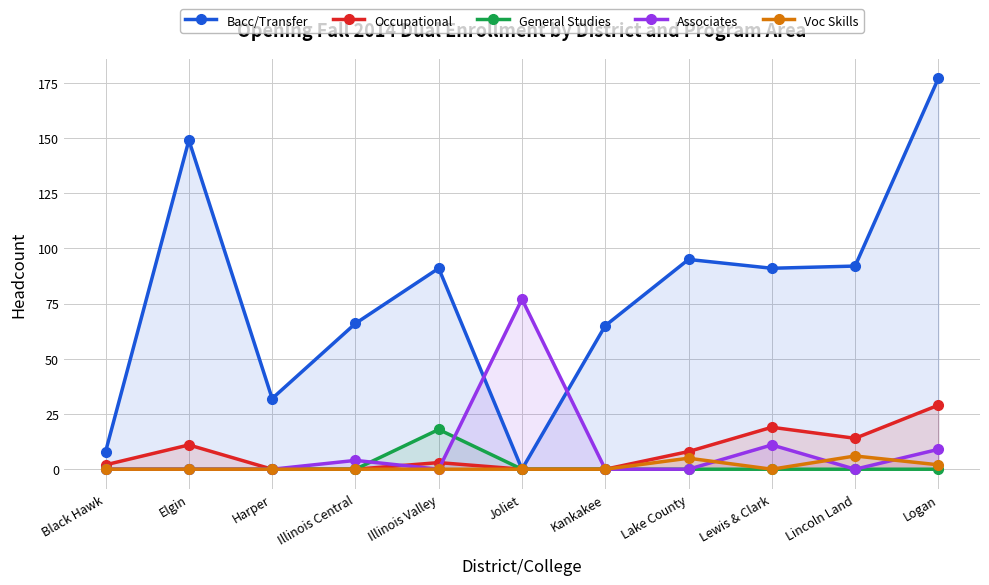

True or false: Bacc/Transfer has a value of 149 at Elgin.

True